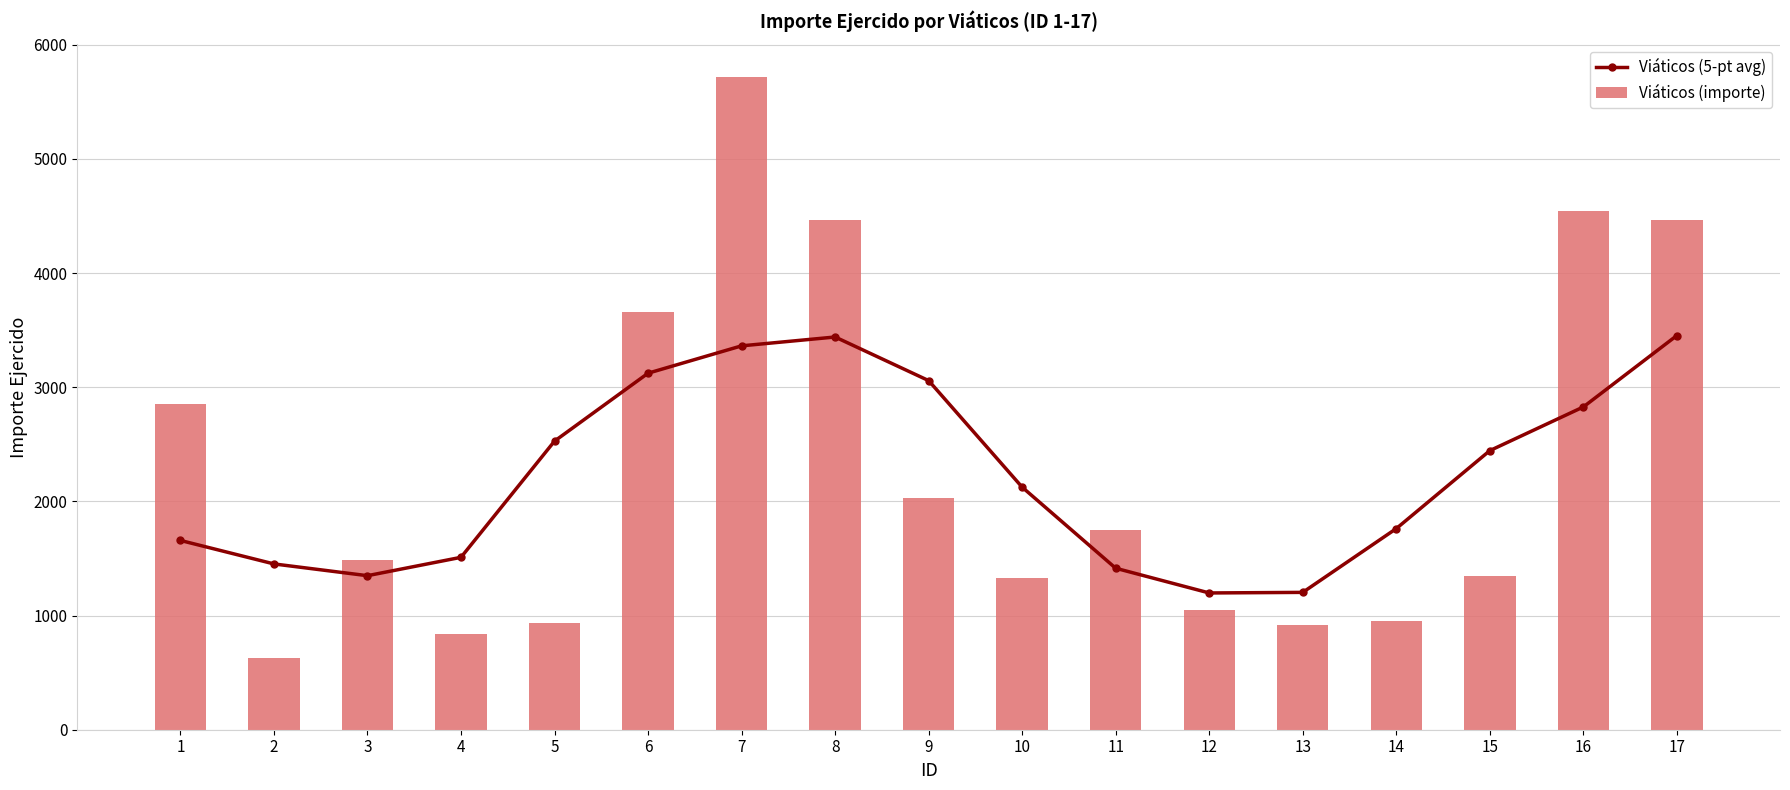

What are all the series names shown in the legend?

Viáticos (5-pt avg), Viáticos (importe)